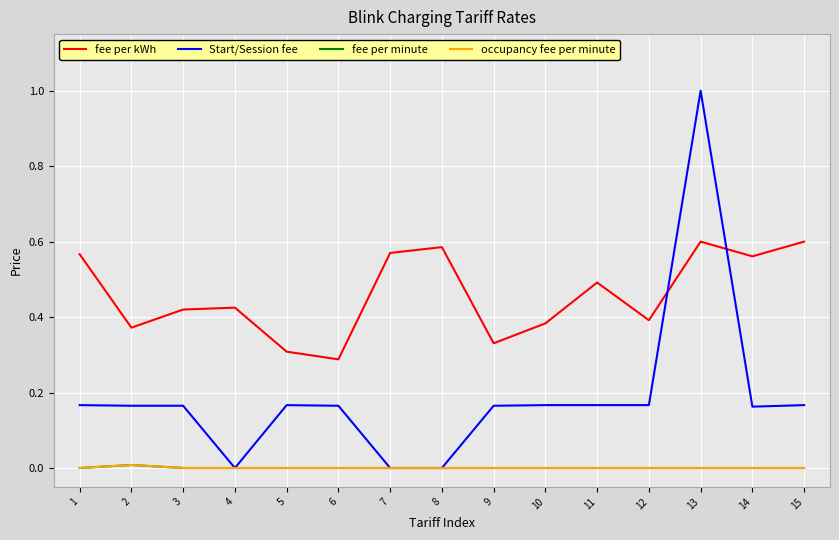

Between 4 and 8, which is larger?

8